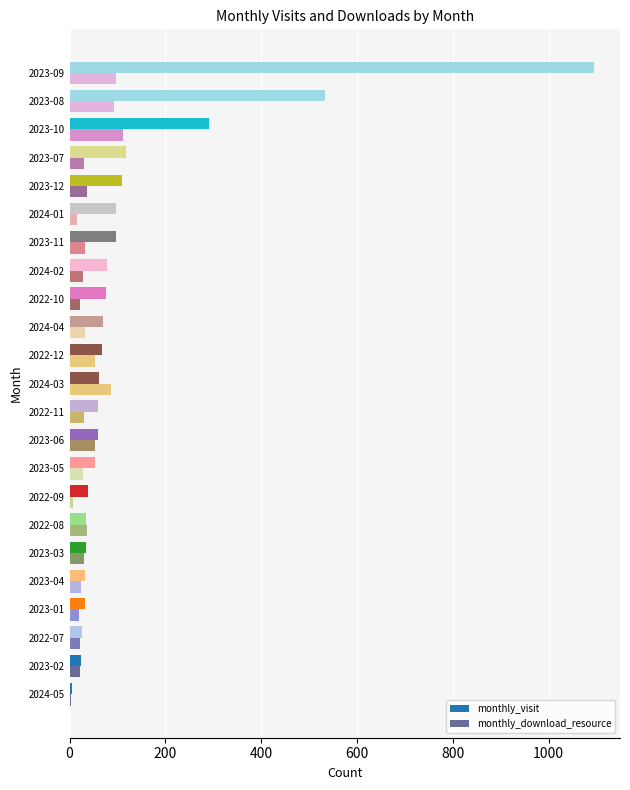

Which series has the widest spread of values?

monthly_visit